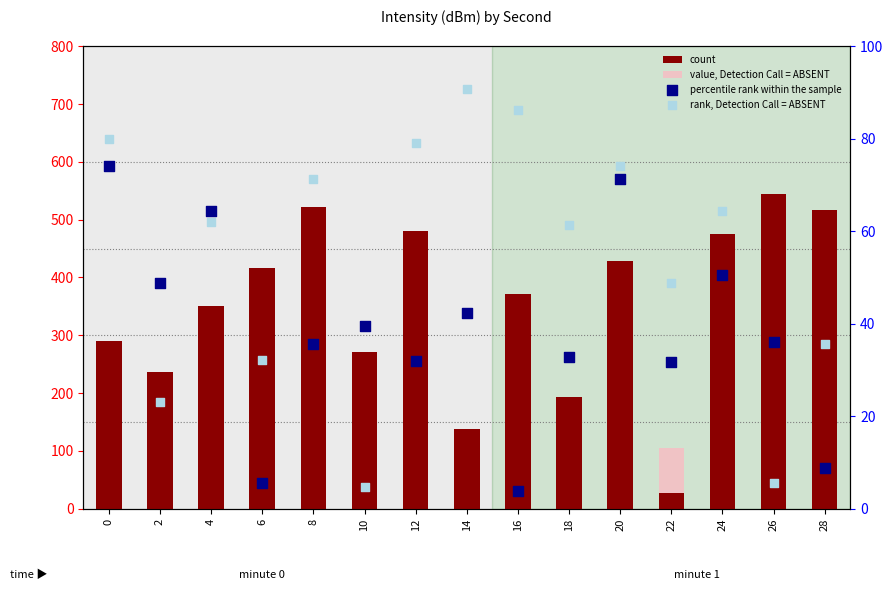

Is the value of value, Detection Call = ABSENT at 18 greater than the value of rank, Detection Call = ABSENT at 2?

Yes